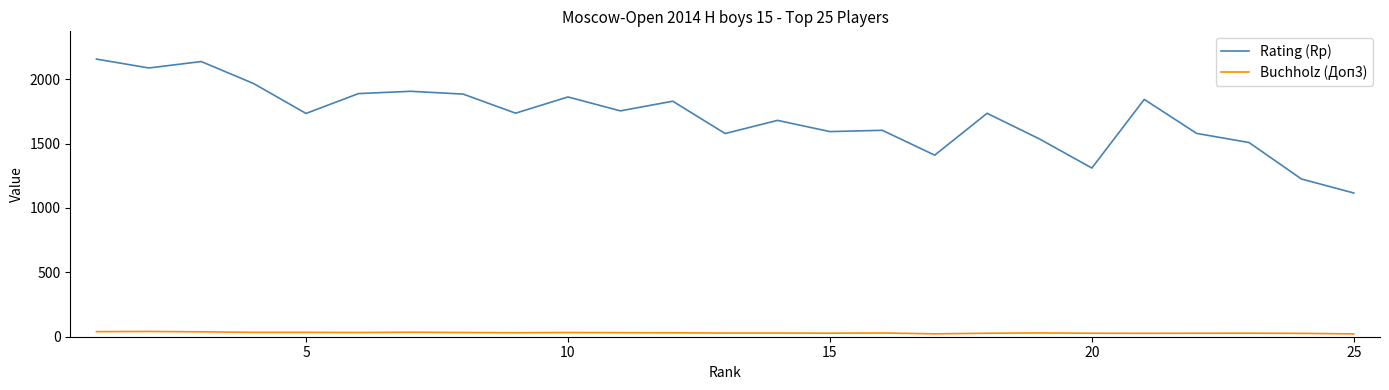

List the series in order of their overall mean, highest first.

Rating (Rp), Buchholz (Доп3)